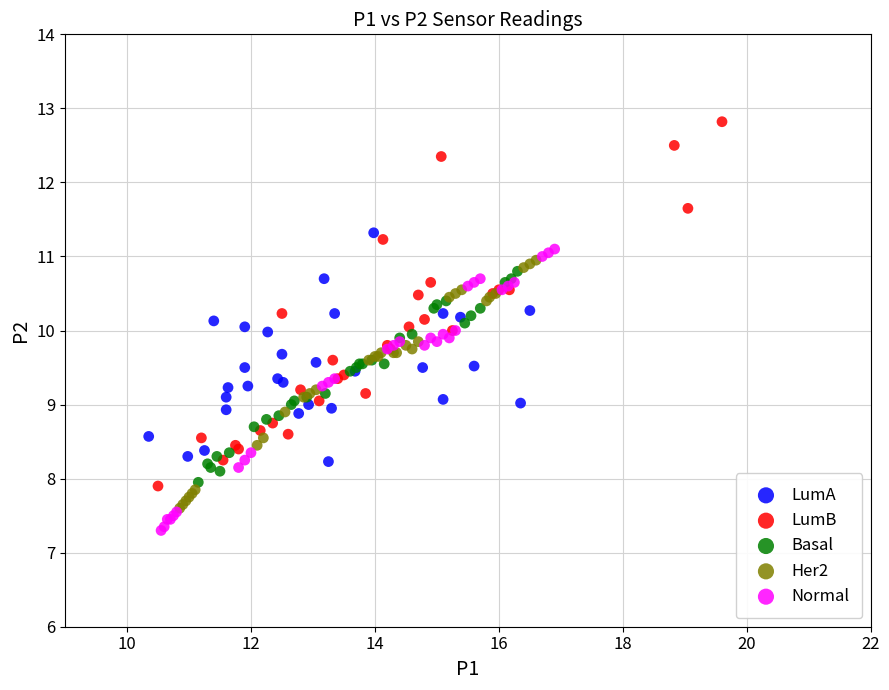

Which series has the largest Y range (max minus min)?

LumB